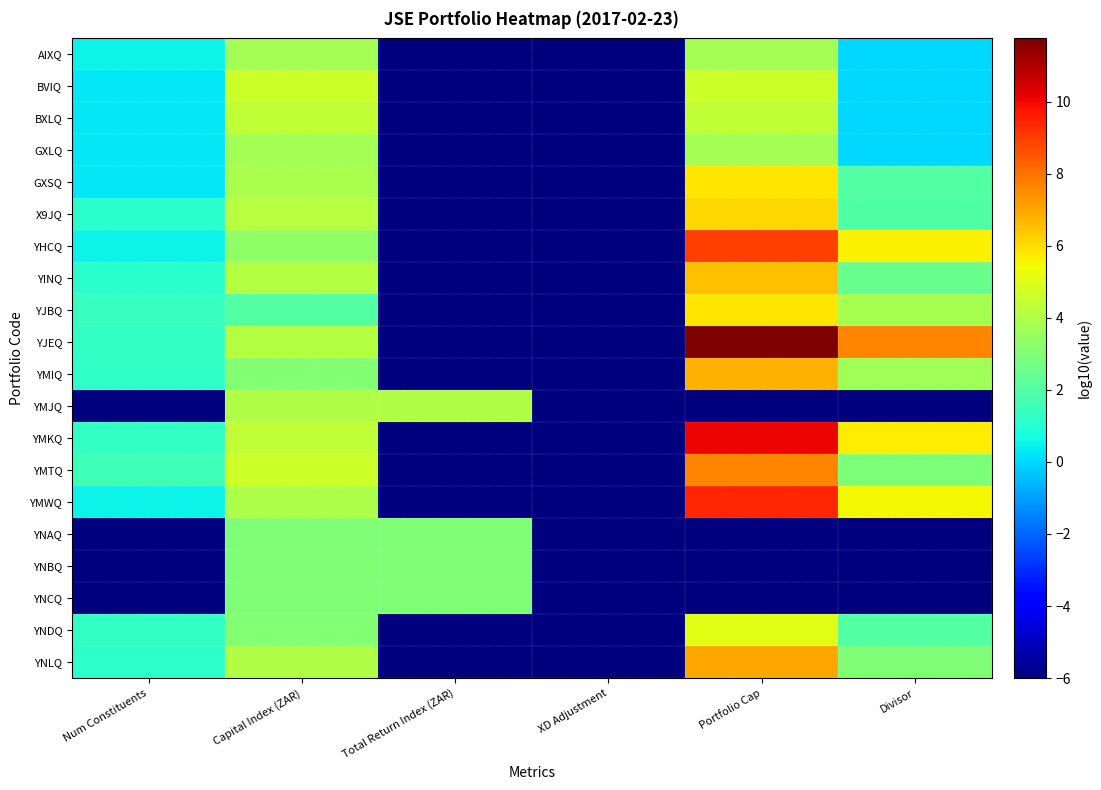

At which category is the sum across all series the highest?

Portfolio Cap